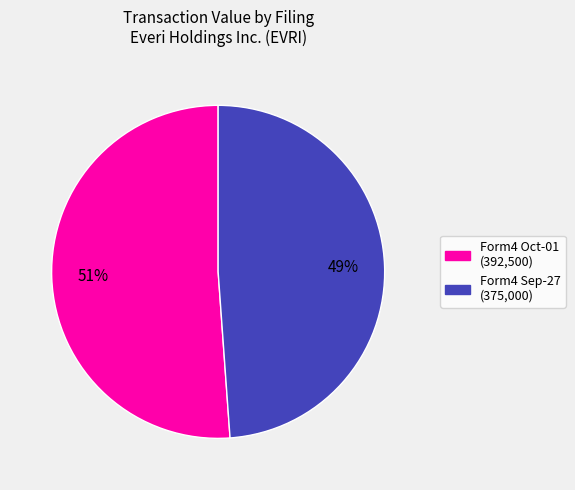

Is there any slice that represents more than half of the pie?

Yes